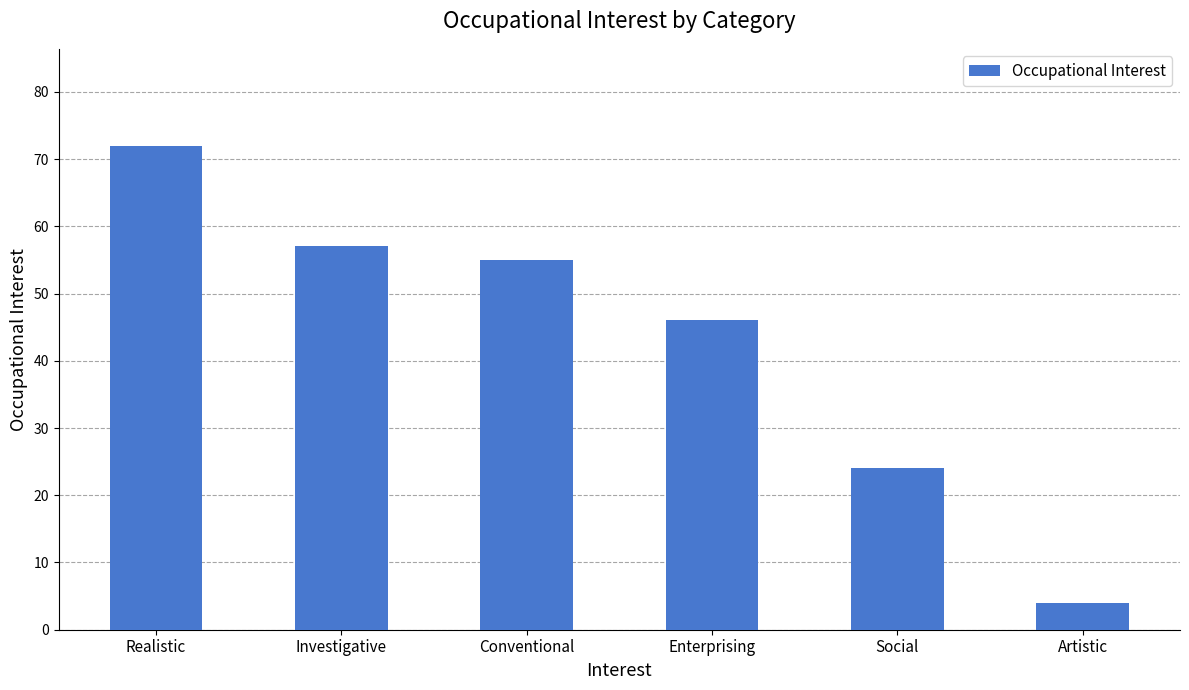

Which label corresponds to the smallest value in the chart?

Artistic